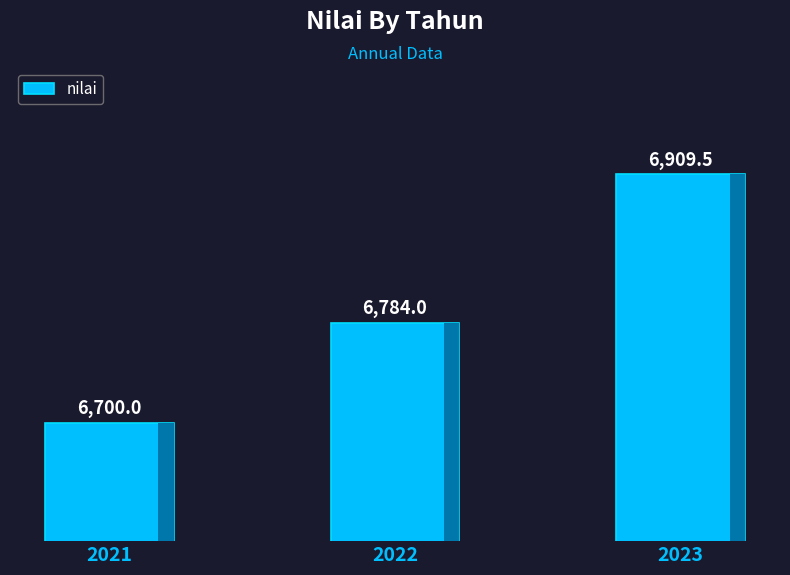

Reading left to right, list all the values displayed in this chart.

6700.0	6784.0	6909.5